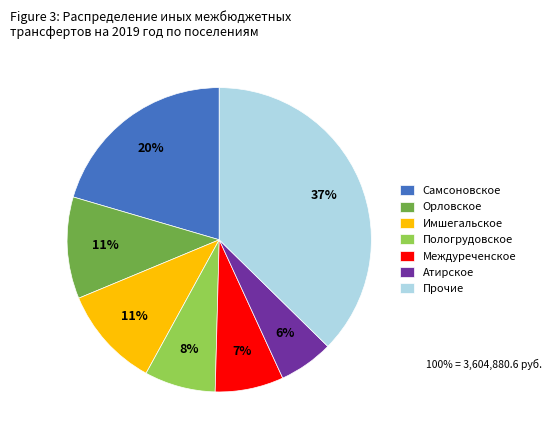

Which has a higher value, Самсоновское or Орловское?

Самсоновское